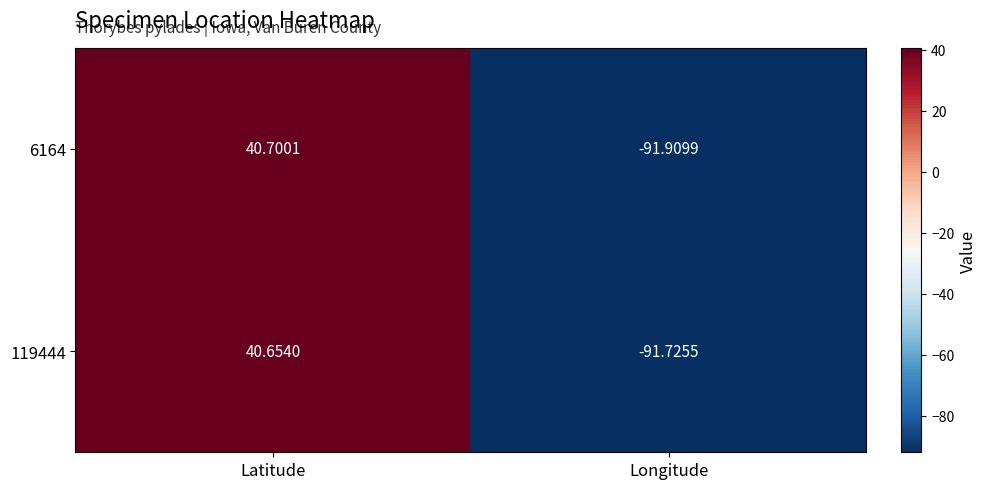

At which category does the chart reach its peak across all series?

Latitude